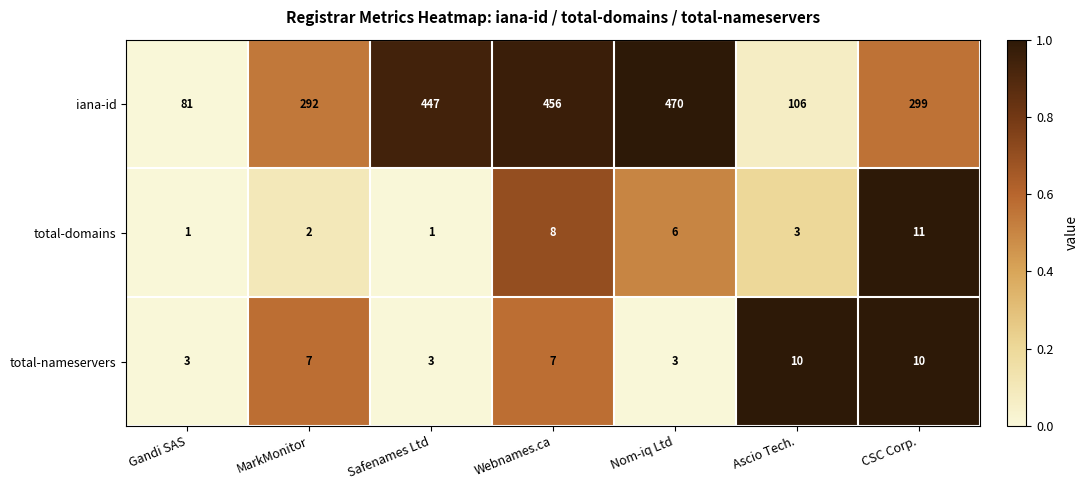

What is the difference between the highest and lowest values at CSC Corp.?

289